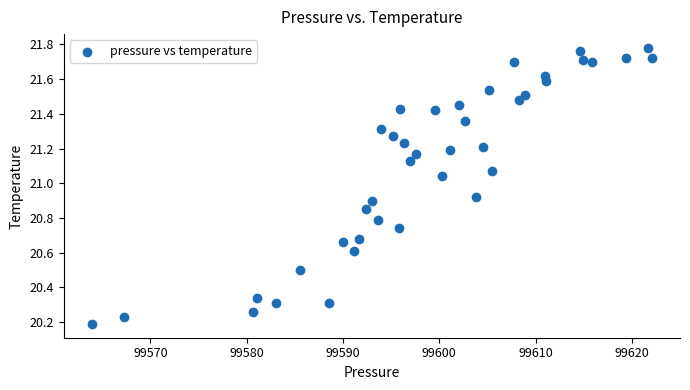

What is the range of Y values (max minus min)?

1.6